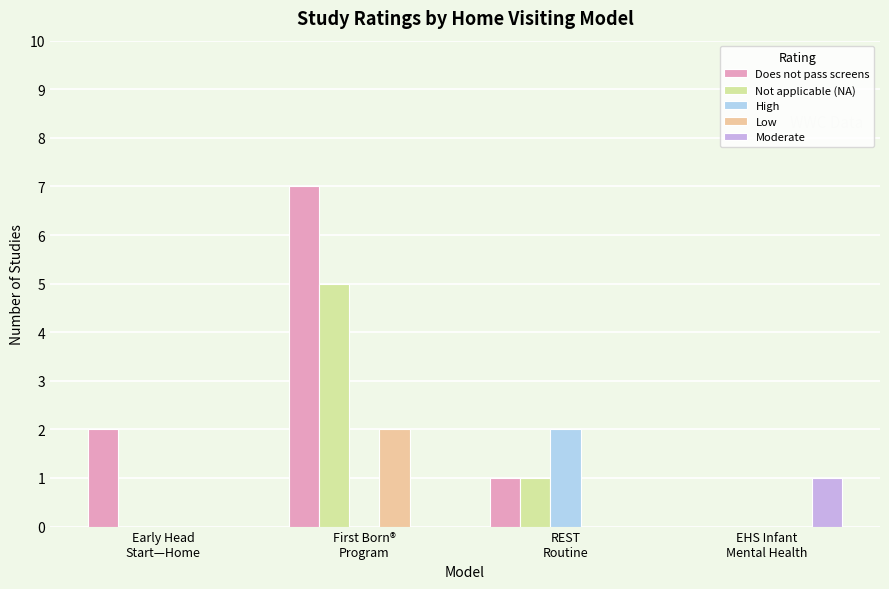

Does the chart contain stacked bars?

No